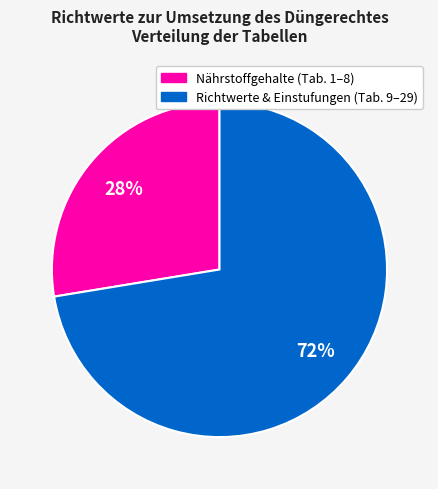

Is there a majority slice in this chart?

Yes